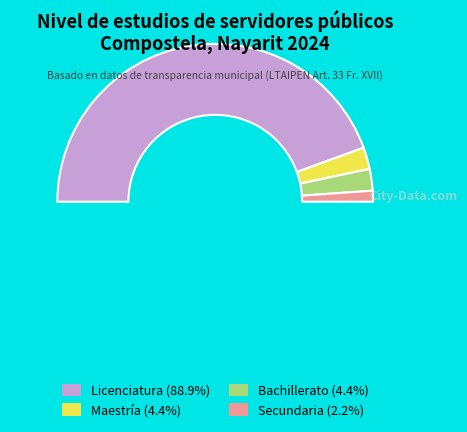

To the nearest percent, what percentage of the pie is Bachillerato?

4%